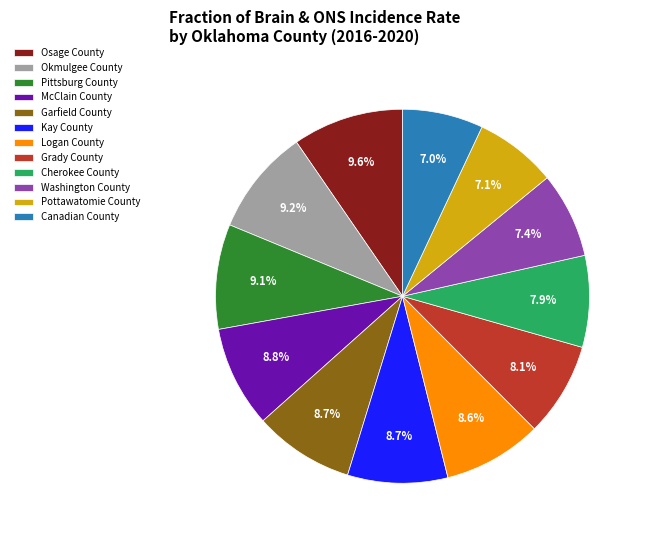

What percentage do Canadian County and Washington County together represent?

14.4%